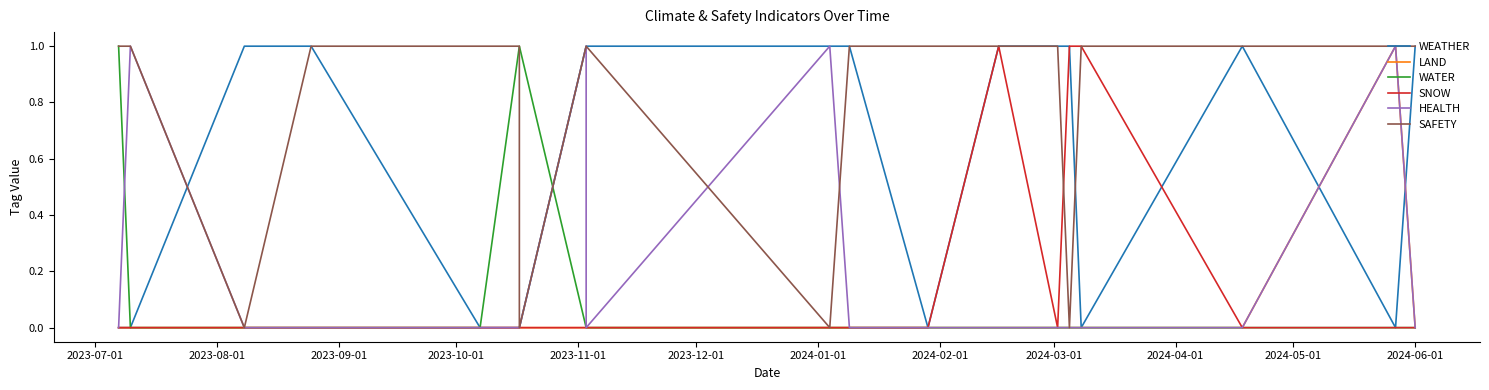

How many lines are shown in the chart?

6